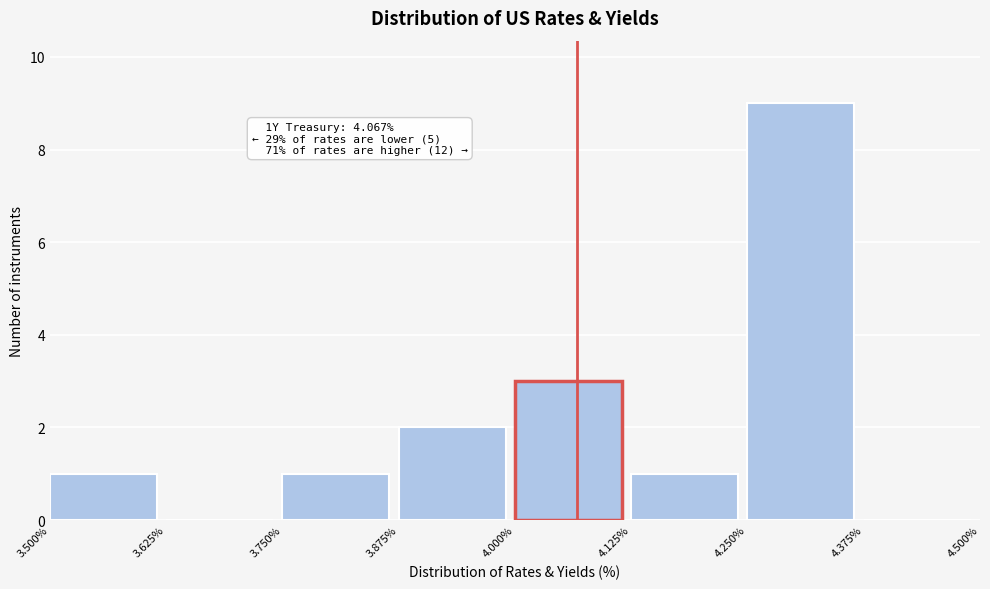

Which range on the x-axis has the tallest bar?

4.250% to 4.375%